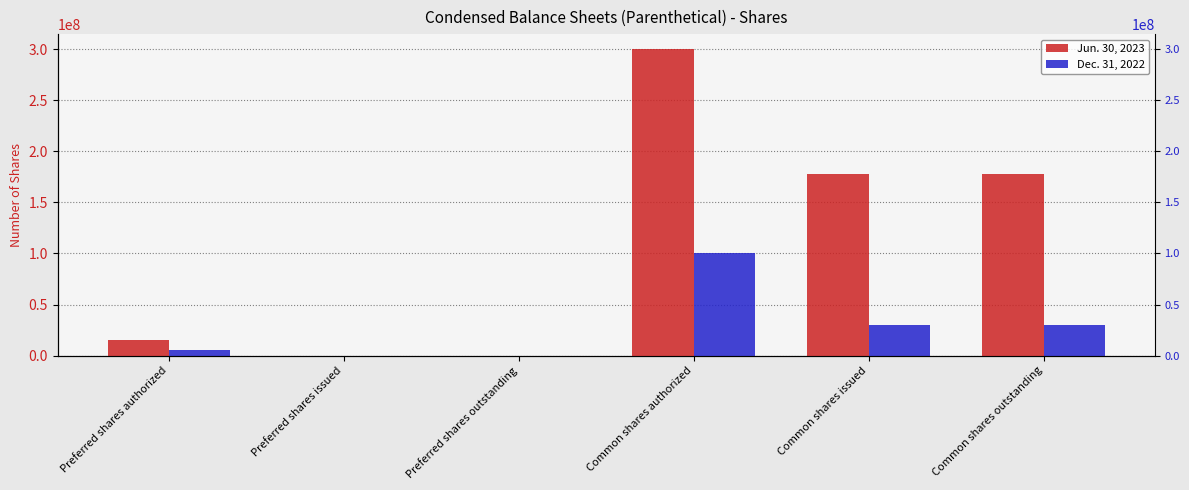

Reading right to left, extract all data points from this chart.

Jun. 30, 2023: Common shares outstanding=177553742	Common shares issued=177553742	Common shares authorized=300000000	Preferred shares outstanding=0	Preferred shares issued=0	Preferred shares authorized=15000000
Dec. 31, 2022: Common shares outstanding=29816161	Common shares issued=29816161	Common shares authorized=100000000	Preferred shares outstanding=0	Preferred shares issued=0	Preferred shares authorized=5000000